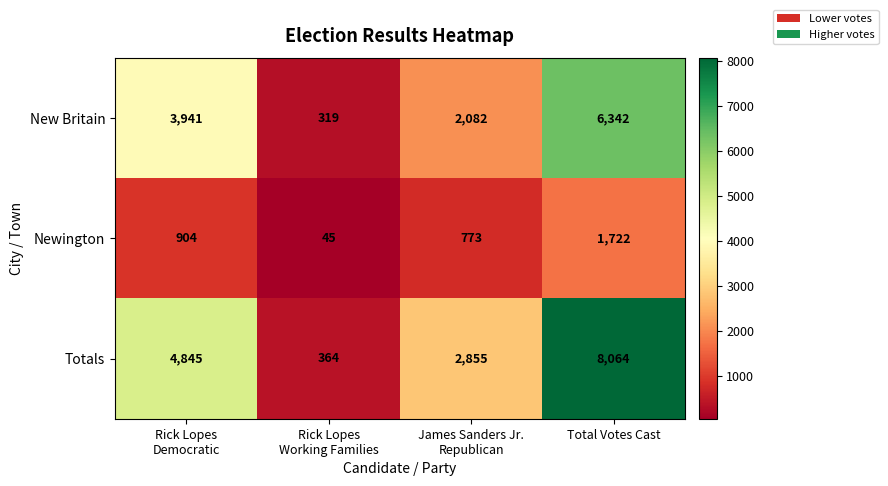

How many New Britain values are between 2082 and 6342?

3